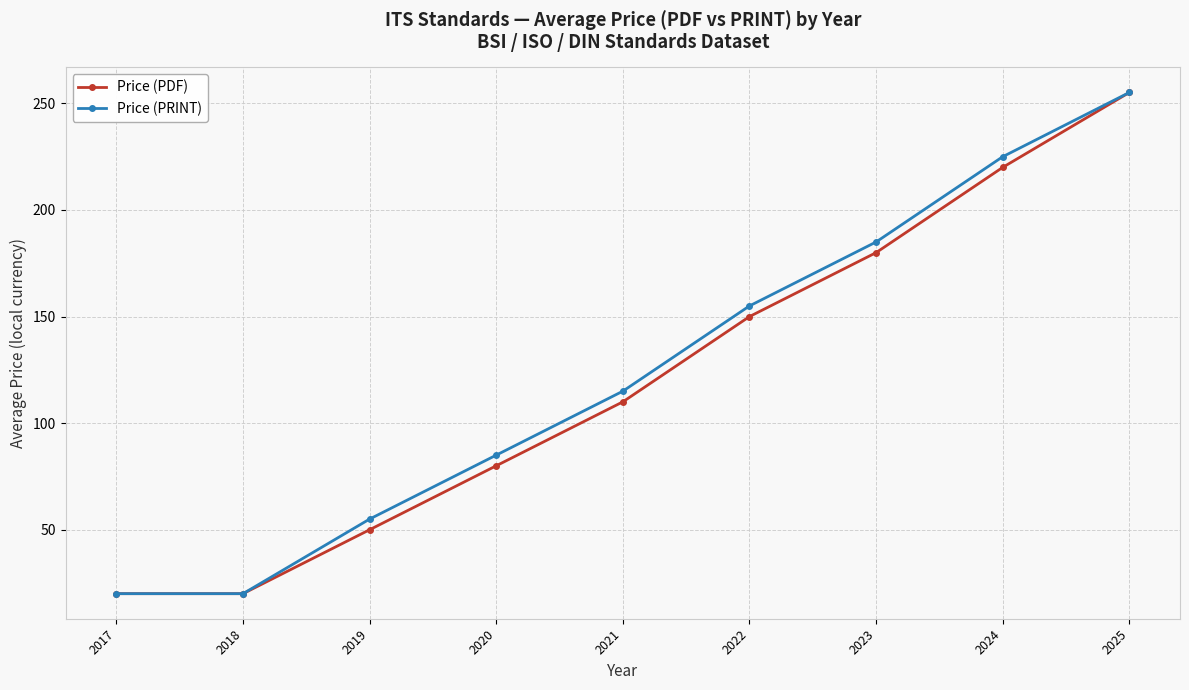

At which category is the sum across all series the highest?

2025